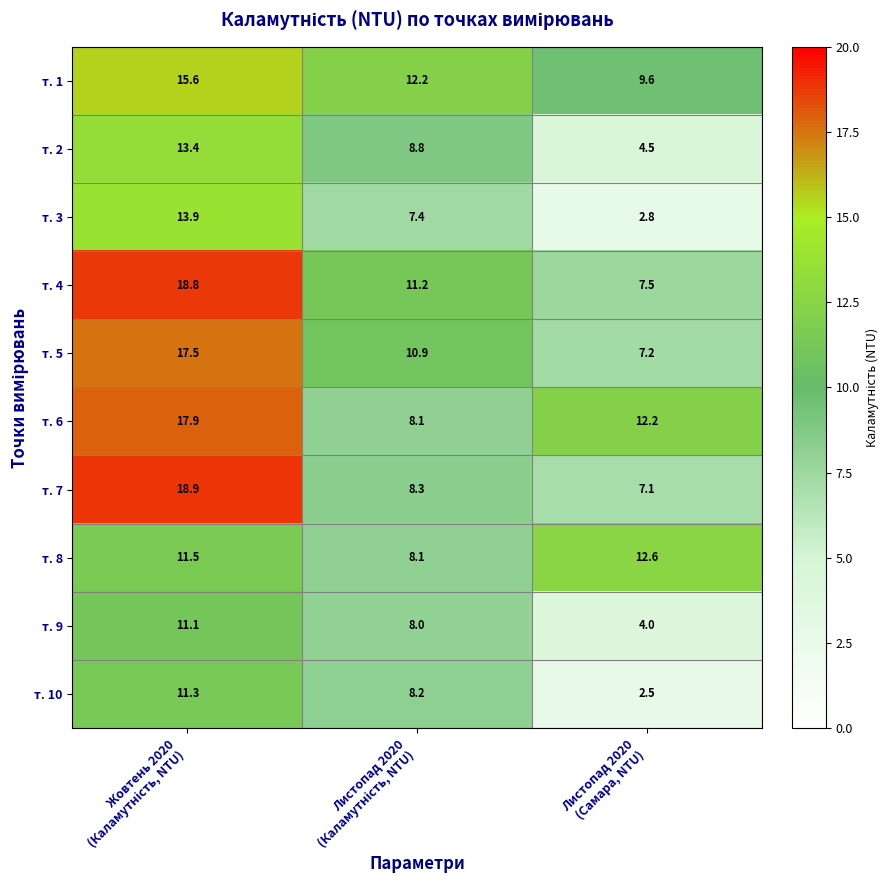

Which series has the widest spread of values?

т. 7